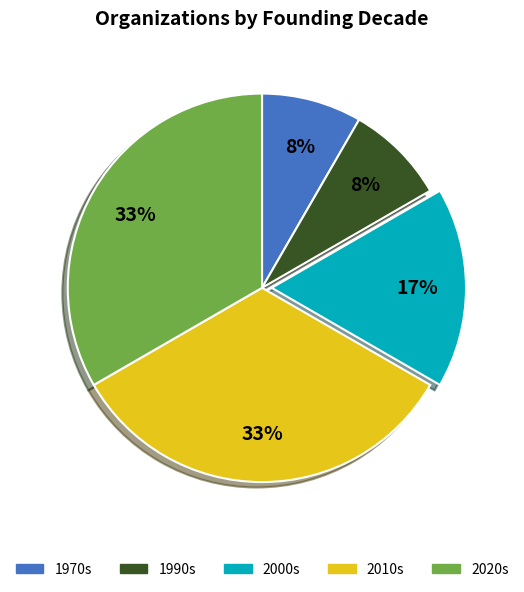

Does any single category account for the majority?

No